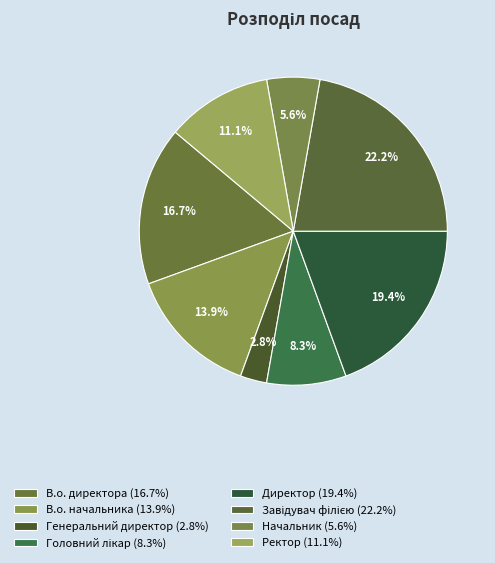

Which slice is the smallest?

Генеральний директор